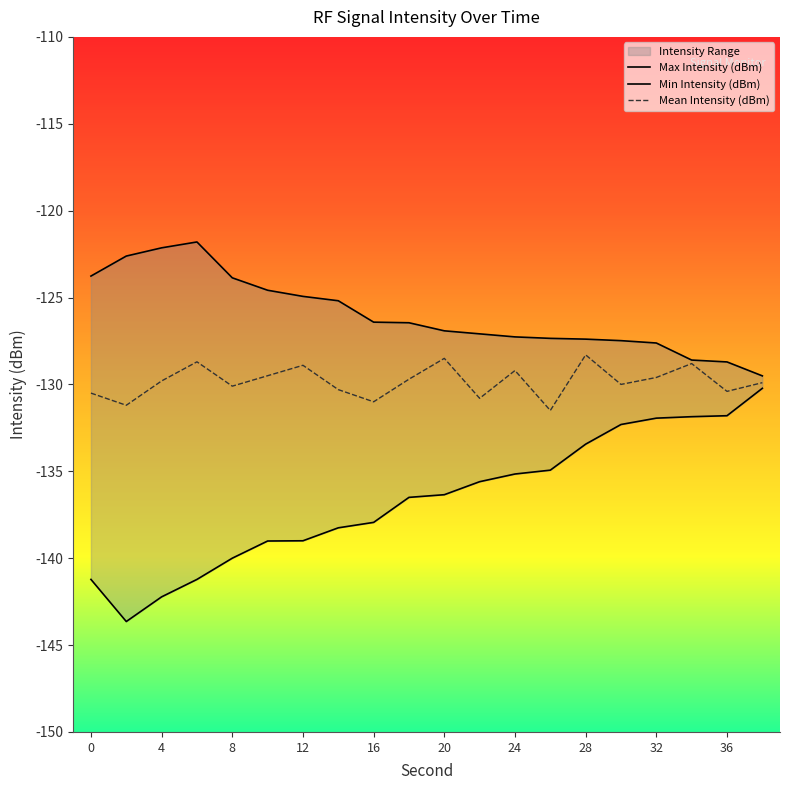

What is the difference between the maximum and minimum values in the Max Intensity (dBm) series?

7.7